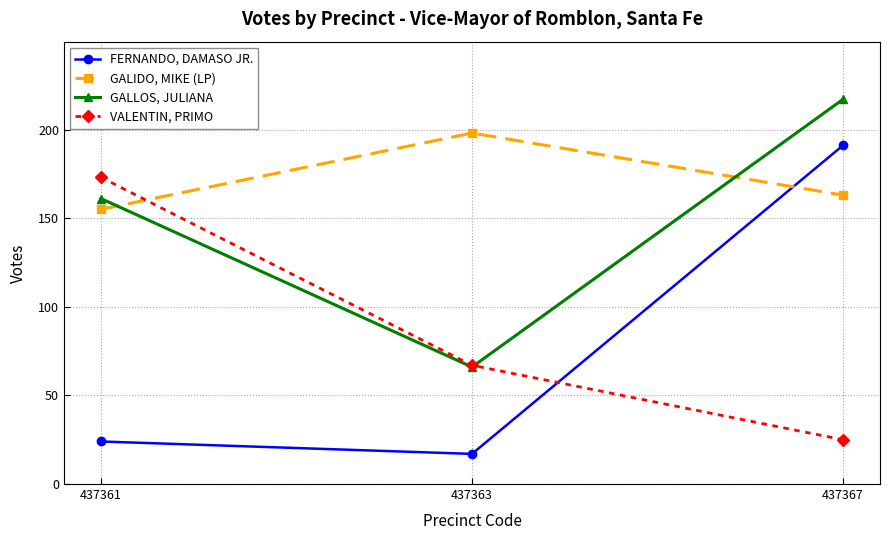

Does the chart have visible grid lines?

Yes